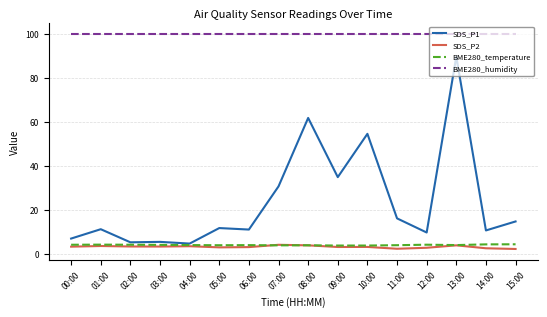

In SDS_P2, how many points are lower than both neighbors (excluding endpoints)?

4